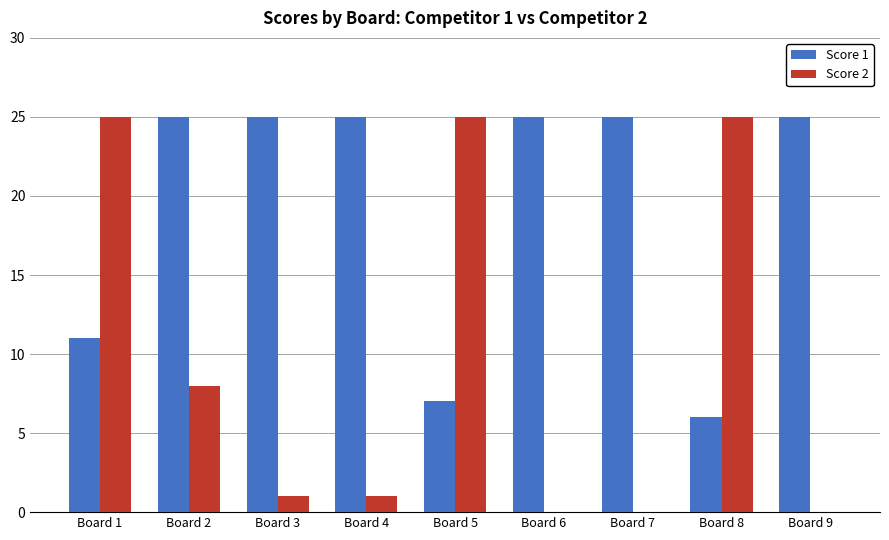

What is the greatest value displayed?

25